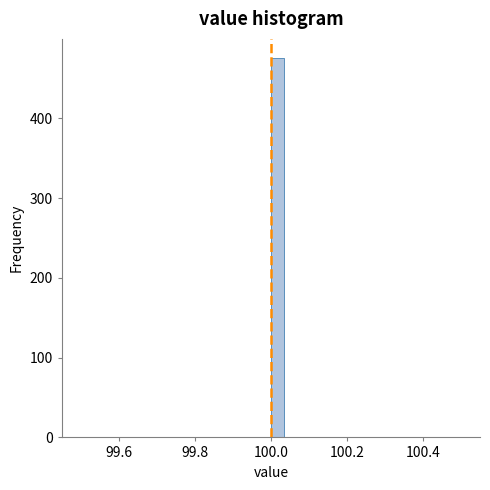

Around what value on the x-axis is the tallest bar? Give the approximate position of its centre, as read against the axis.

100.02